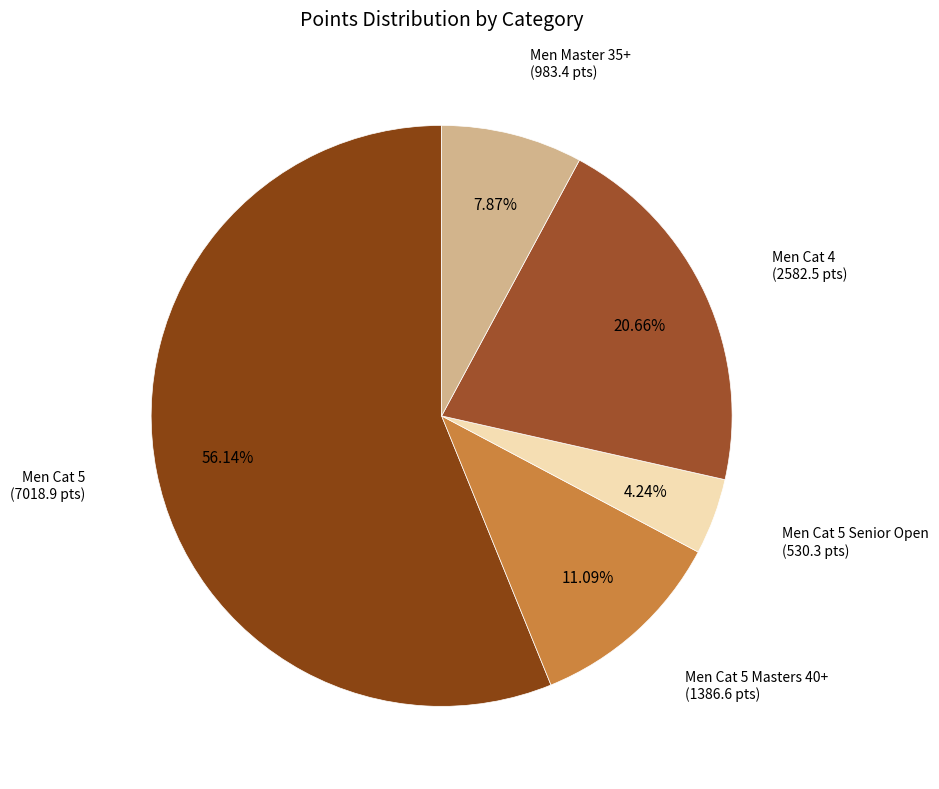

To the nearest percent, what is the average slice percentage?

20%